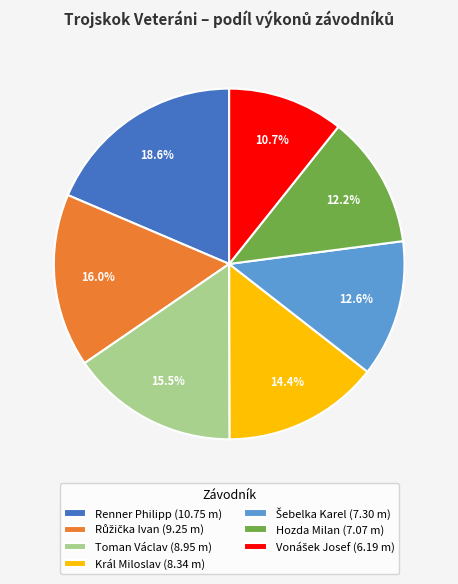

How much of the chart is everything except Renner Philipp (10.75 m)?

81.4%